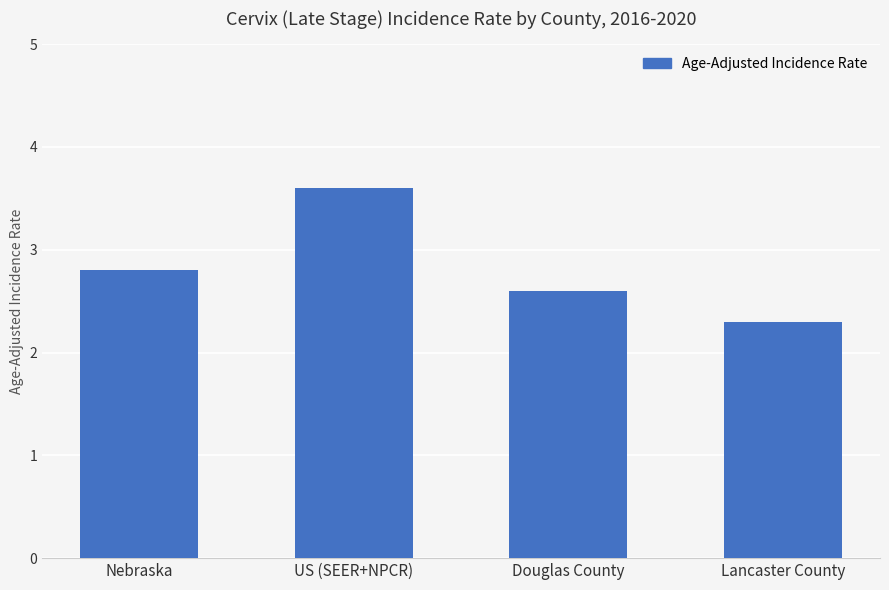

Which category has the highest value across all series?

US (SEER+NPCR)